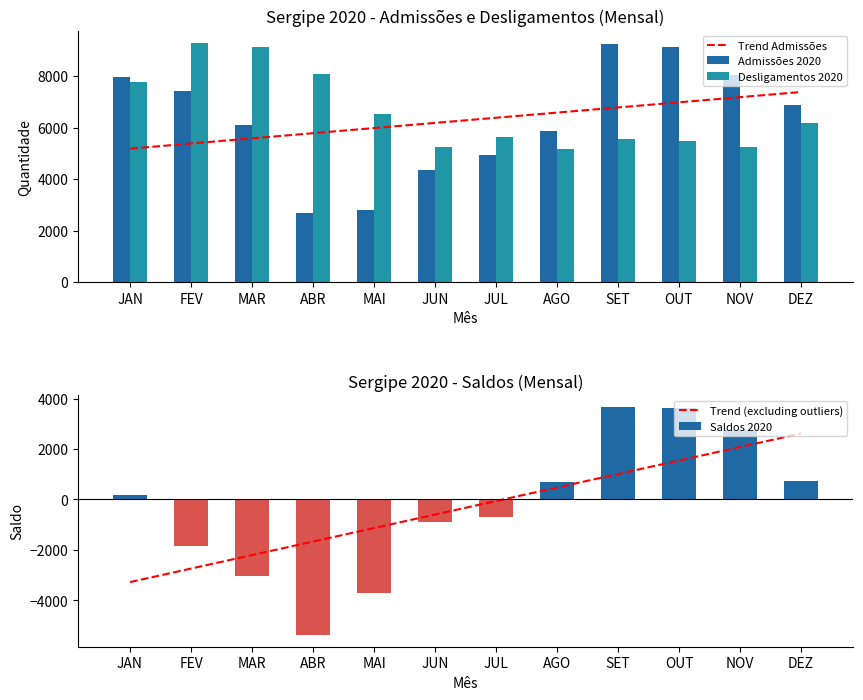

The value of Saldos 2020 at FEV is -3227.3. True or false?

False